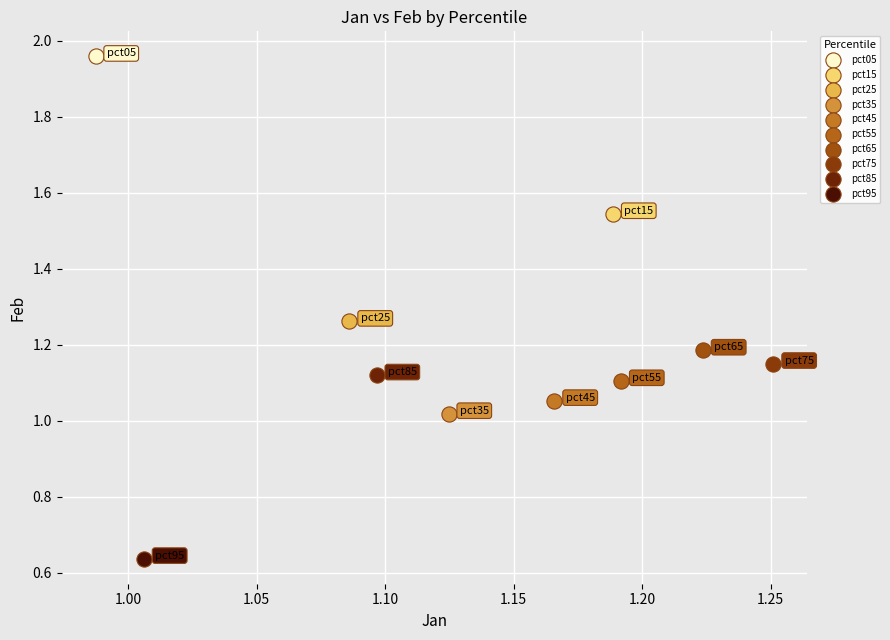

What are all the series names shown in the legend?

pct05, pct15, pct25, pct35, pct45, pct55, pct65, pct75, pct85, pct95